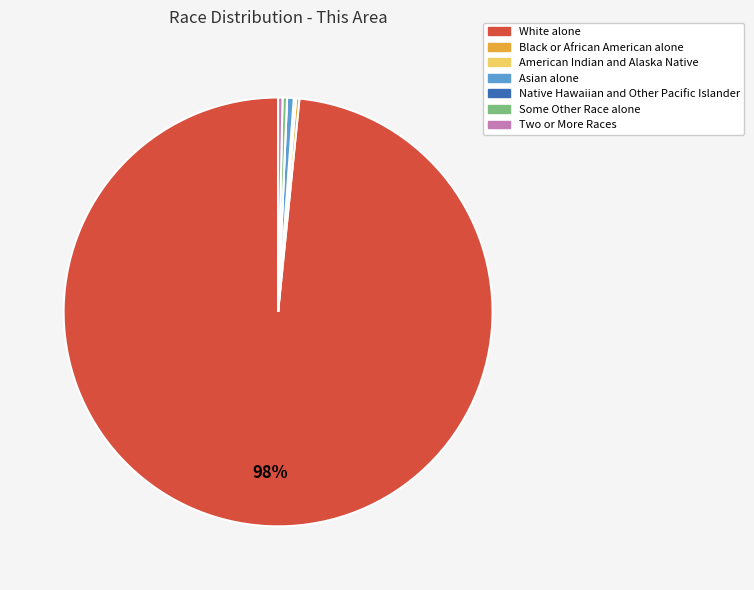

True or false: Two or More Races accounts for 0% of the total.

True